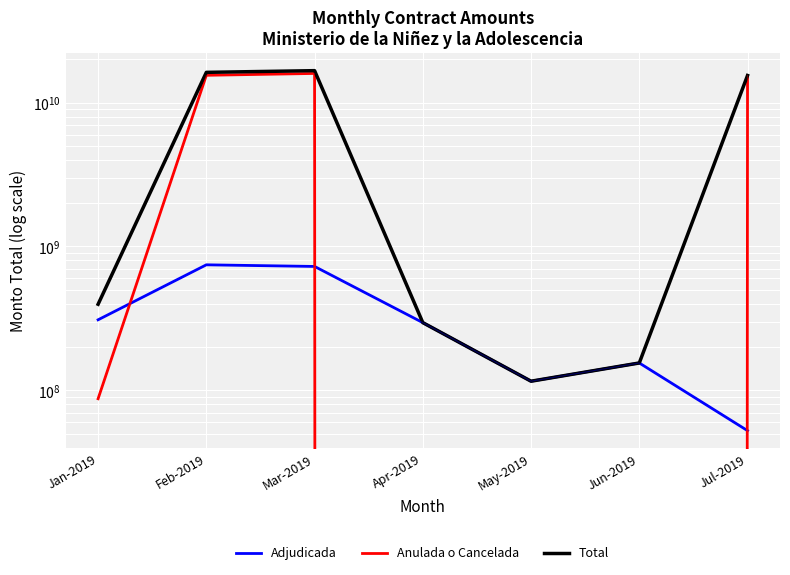

The Total series shows 115814200 at May-2019. True or false?

True